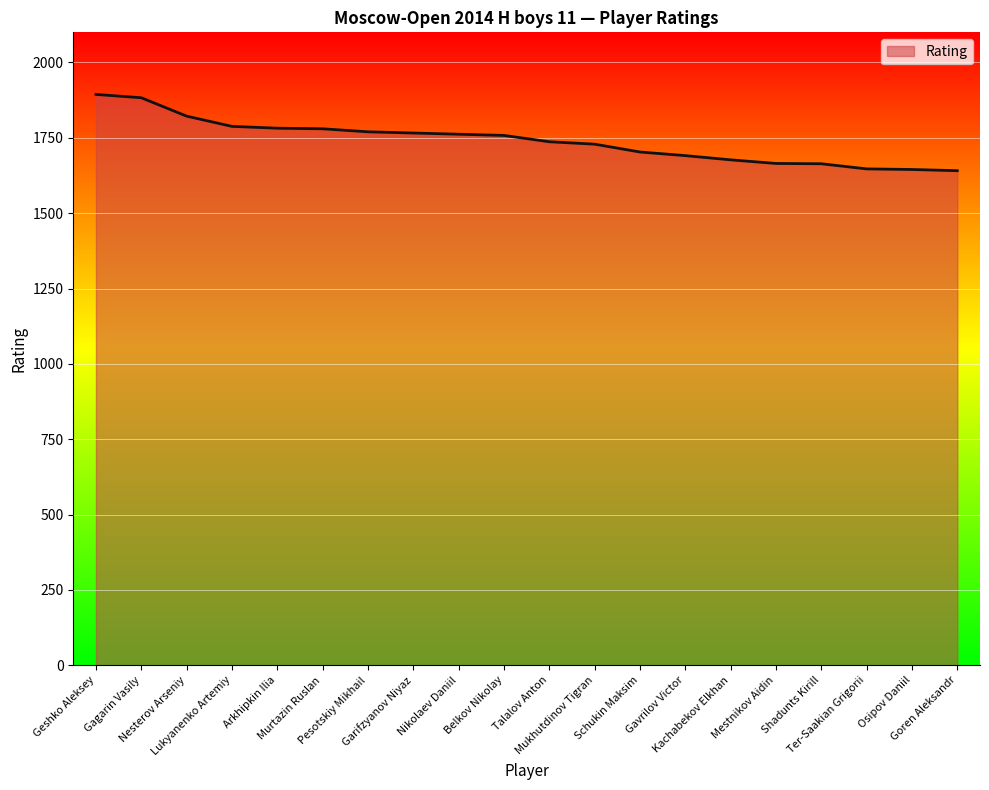

What is the difference between the maximum and minimum values?

253